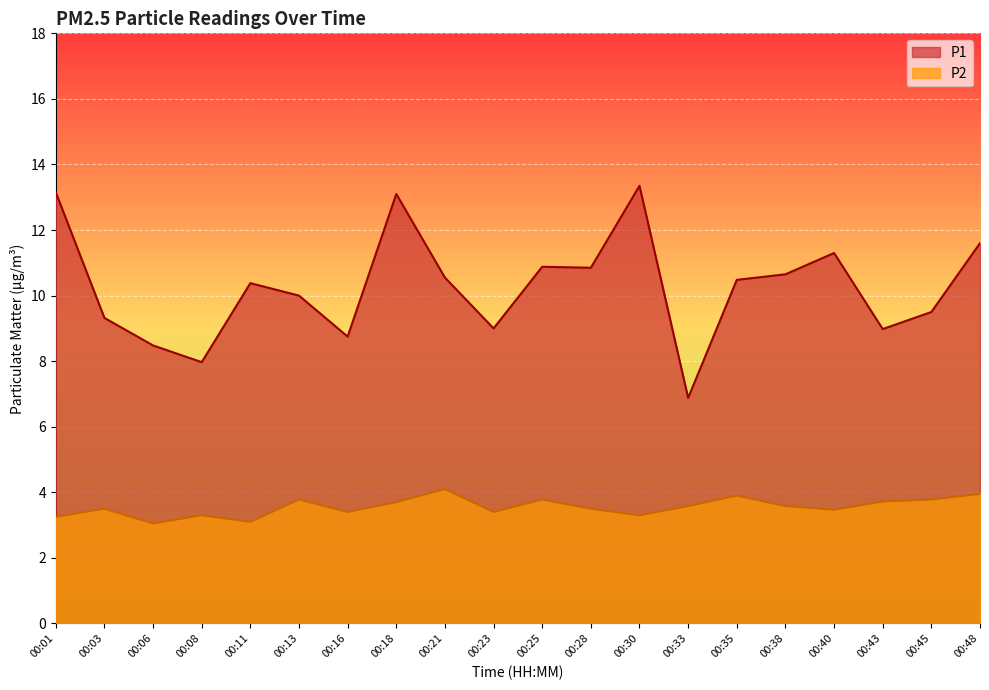

What is the maximum value shown in the chart?

13.3